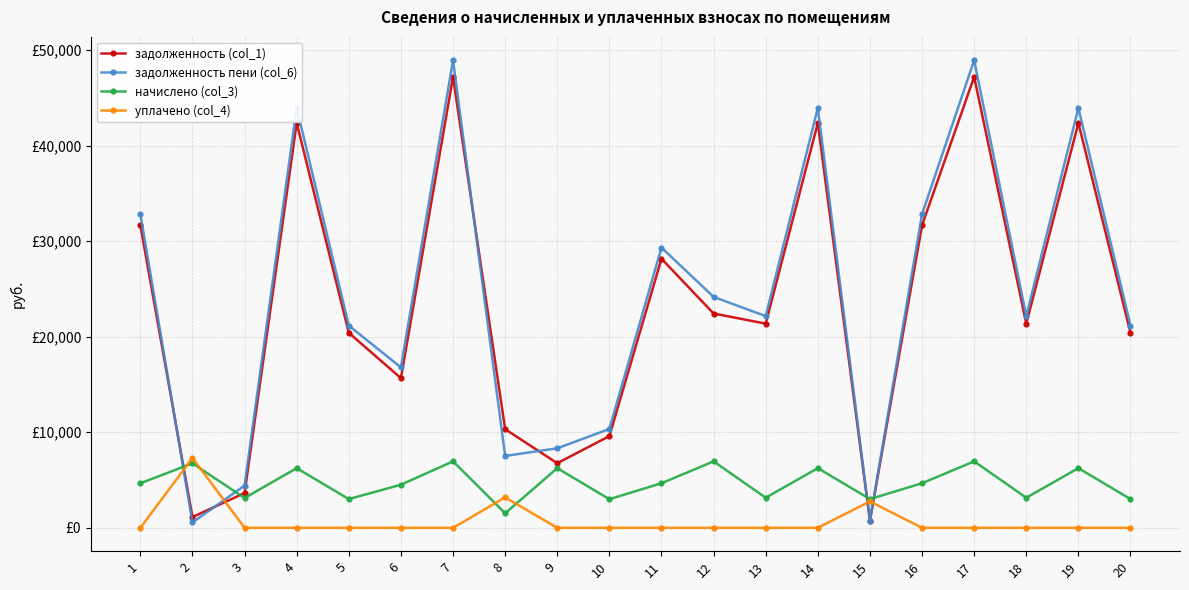

What are all the series names shown in the legend?

задолженность (col_1), задолженность пени (col_6), начислено (col_3), уплачено (col_4)